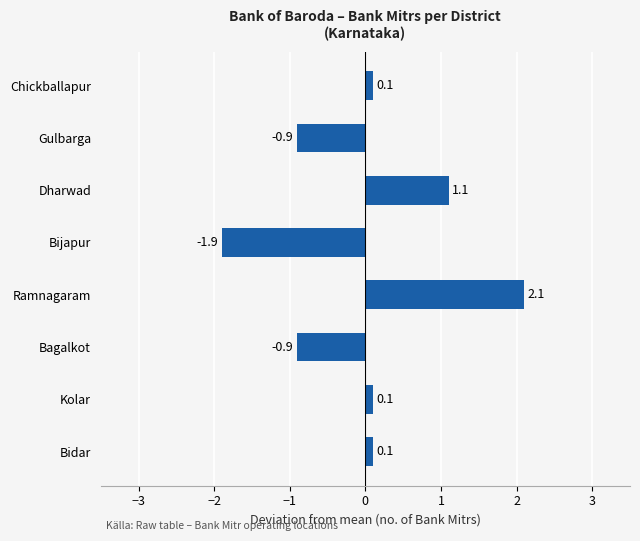

The value at Dharwad is 1.9. True or false?

False